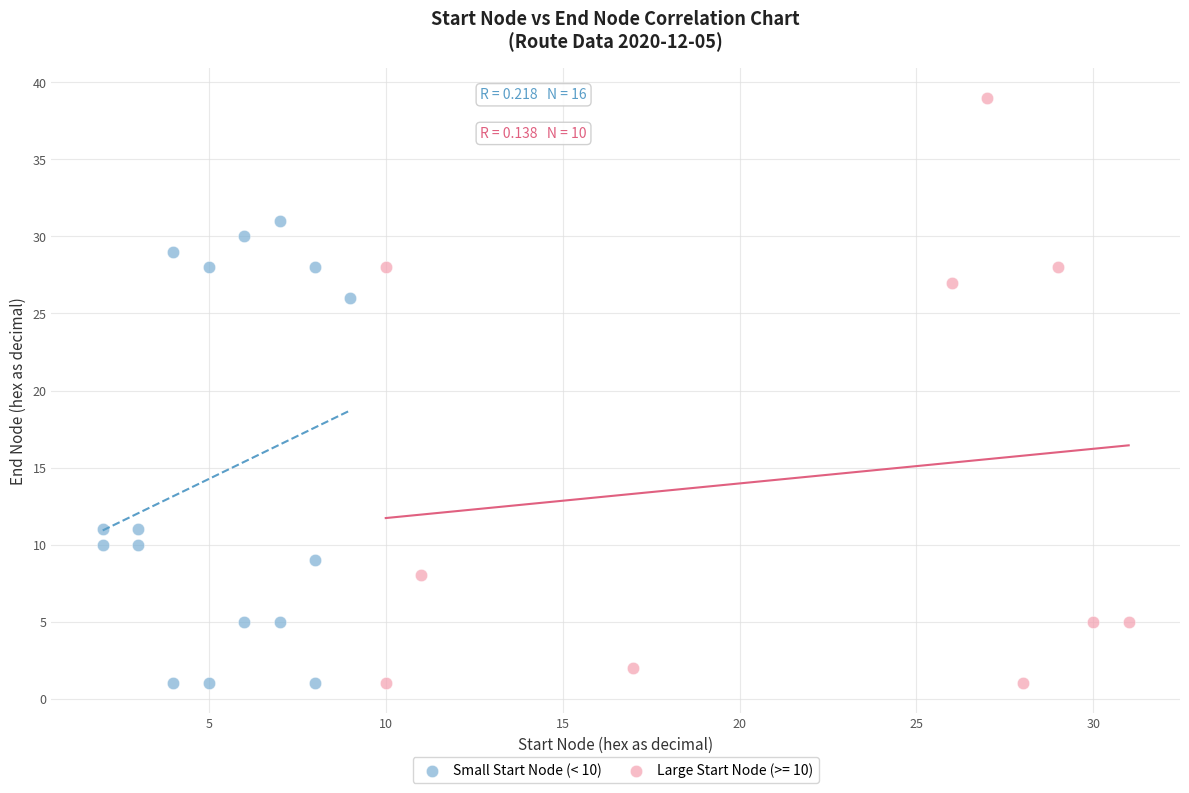

Which series has the largest Y range (max minus min)?

Large Start Node (>= 10)